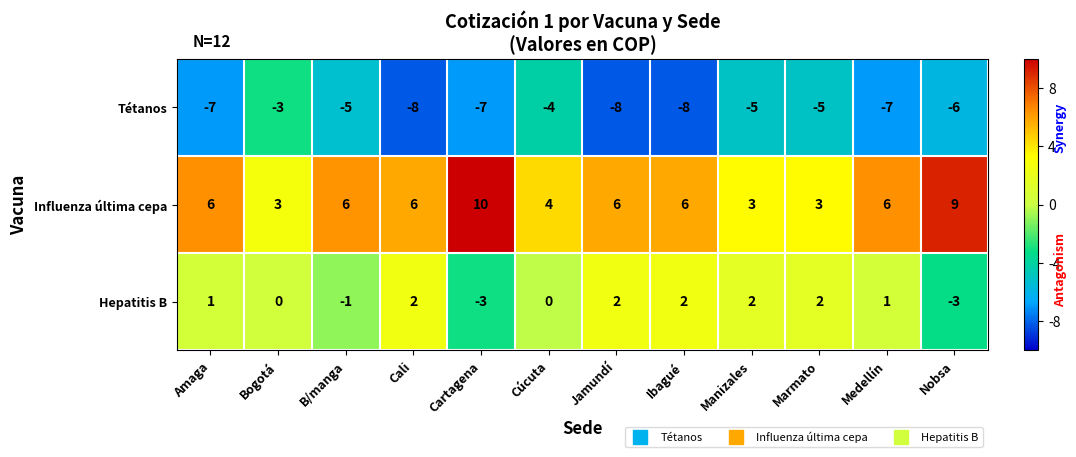

List the series in order of their peak value, highest first.

Influenza última cepa, Hepatitis B, Tétanos